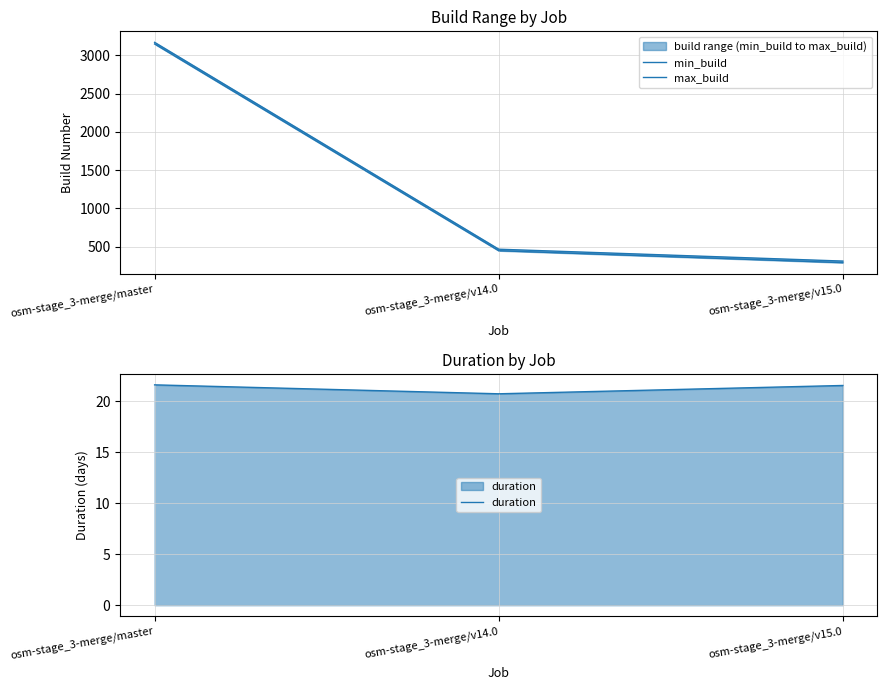

What is the value of the max_build point at the 3rd from the left?

313.0